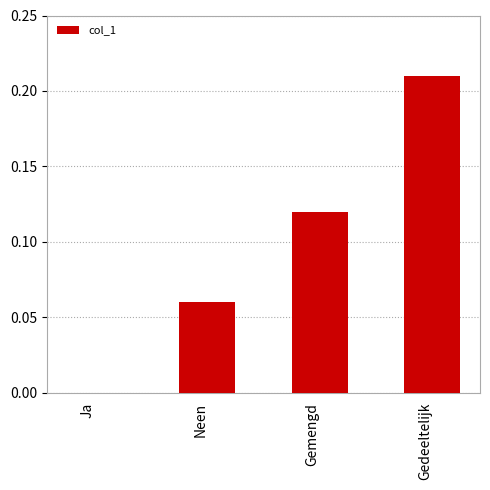

Which has a higher value, Ja or Gedeeltelijk?

Gedeeltelijk